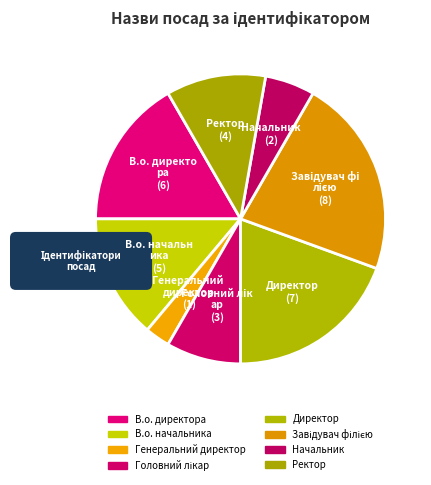

Does Генеральний директор represent more than half of the total?

No